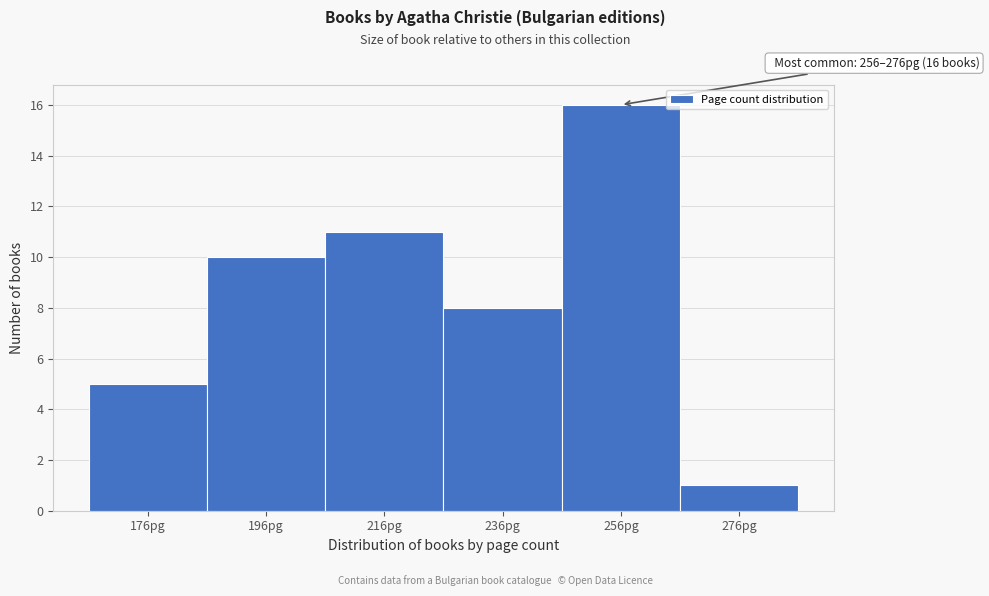

Reading left to right, what are all the values shown in this chart?

176pg=5	196pg=10	216pg=11	236pg=8	256pg=16	276pg=1